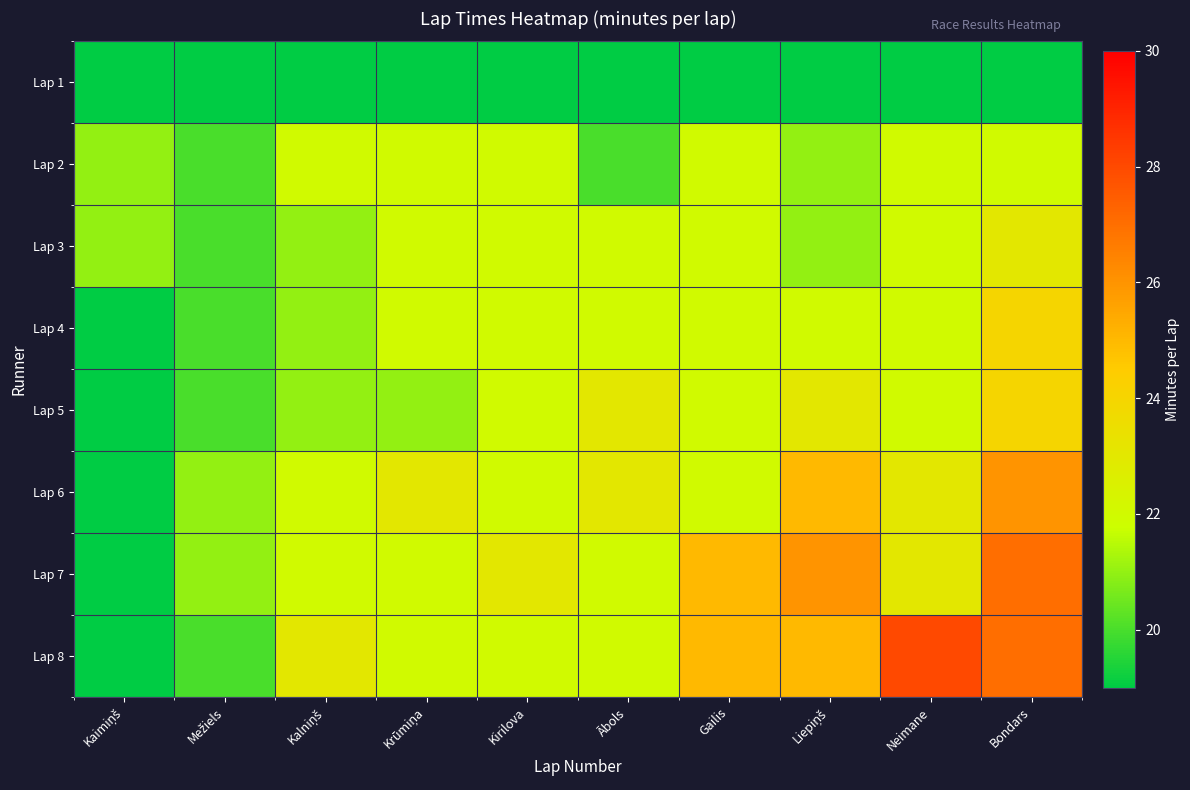

Reading left to right, what are all the values shown in this chart?

Lap 1: Kaimiņš=19	Mežiels=19	Kalniņš=19	Krūmiņa=19	Kirilova=19	Ābols=19	Gailis=19	Liepiņš=19	Neimane=19	Bondars=19
Lap 2: Kaimiņš=21	Mežiels=20	Kalniņš=22	Krūmiņa=22	Kirilova=22	Ābols=20	Gailis=22	Liepiņš=21	Neimane=22	Bondars=22
Lap 3: Kaimiņš=21	Mežiels=20	Kalniņš=21	Krūmiņa=22	Kirilova=22	Ābols=22	Gailis=22	Liepiņš=21	Neimane=22	Bondars=23
Lap 4: Kaimiņš=19	Mežiels=20	Kalniņš=21	Krūmiņa=22	Kirilova=22	Ābols=22	Gailis=22	Liepiņš=22	Neimane=22	Bondars=24
Lap 5: Kaimiņš=19	Mežiels=20	Kalniņš=21	Krūmiņa=21	Kirilova=22	Ābols=23	Gailis=22	Liepiņš=23	Neimane=22	Bondars=24
Lap 6: Kaimiņš=19	Mežiels=21	Kalniņš=22	Krūmiņa=23	Kirilova=22	Ābols=23	Gailis=22	Liepiņš=25	Neimane=23	Bondars=26
Lap 7: Kaimiņš=19	Mežiels=21	Kalniņš=22	Krūmiņa=22	Kirilova=23	Ābols=22	Gailis=25	Liepiņš=26	Neimane=23	Bondars=27
Lap 8: Kaimiņš=19	Mežiels=20	Kalniņš=23	Krūmiņa=22	Kirilova=22	Ābols=22	Gailis=25	Liepiņš=25	Neimane=28	Bondars=27